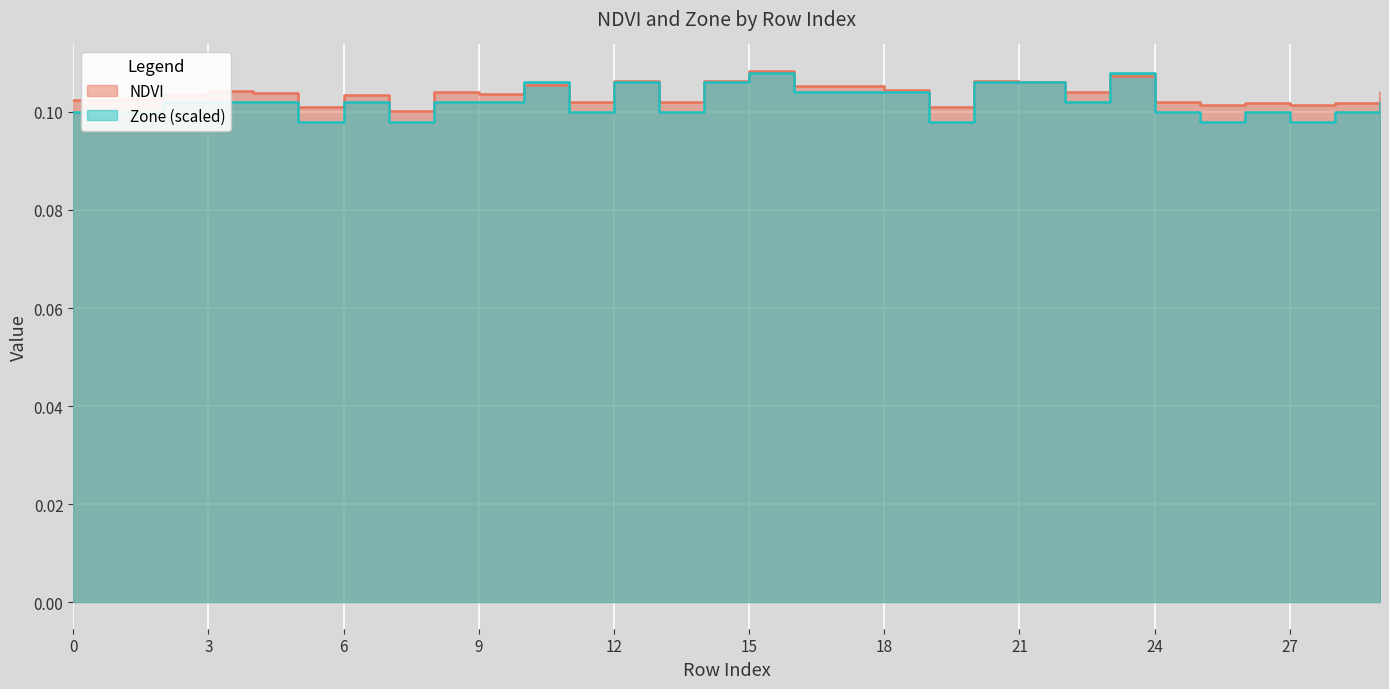

At which category does the chart reach its peak across all series?

15